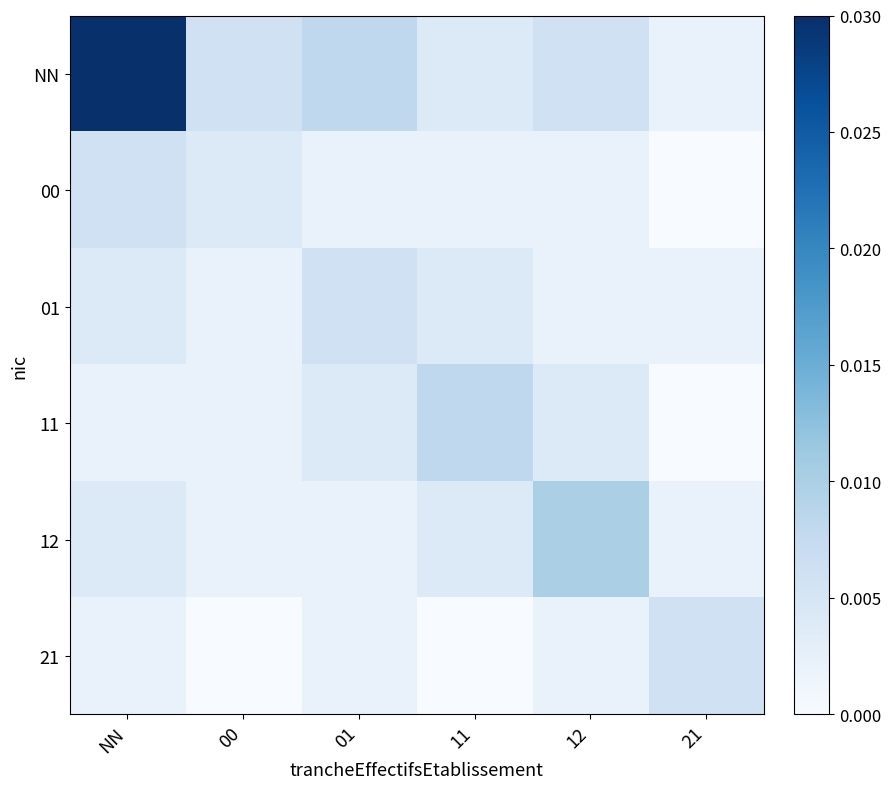

Between 01 and 12, which is larger?

01